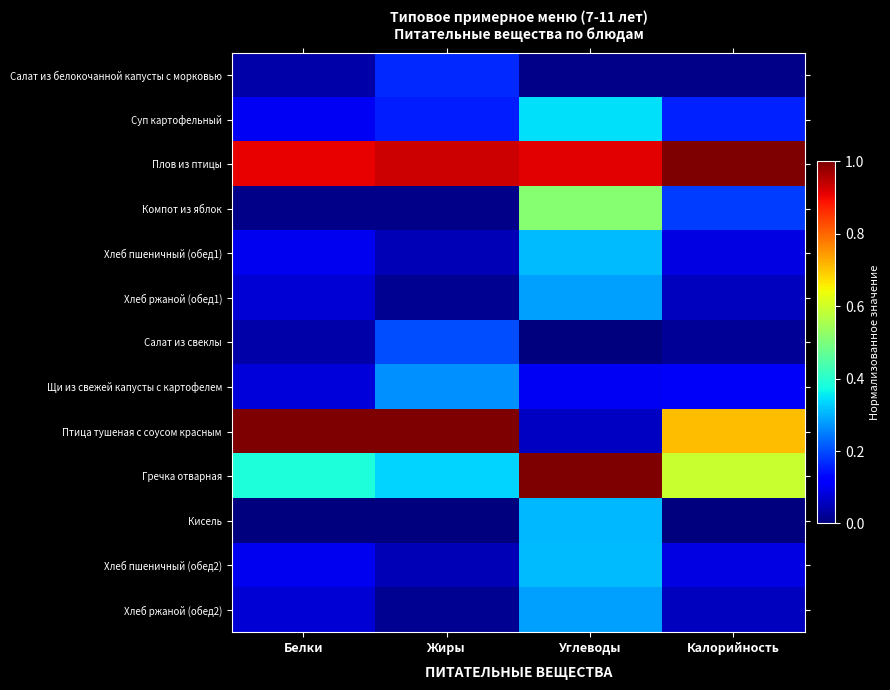

What is the difference between the highest and lowest values at Калорийность?

1.0